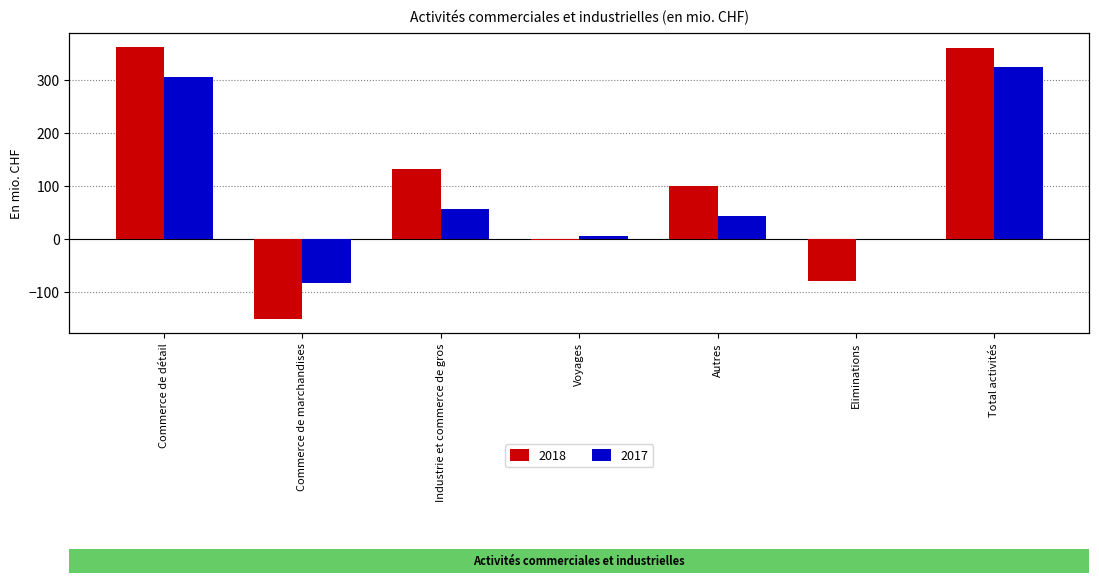

Reading left to right, what are all the values shown in this chart?

2018: 363	-152	132	-3	99	-79	360
2017: 306	-83	56	5	43	-1	325